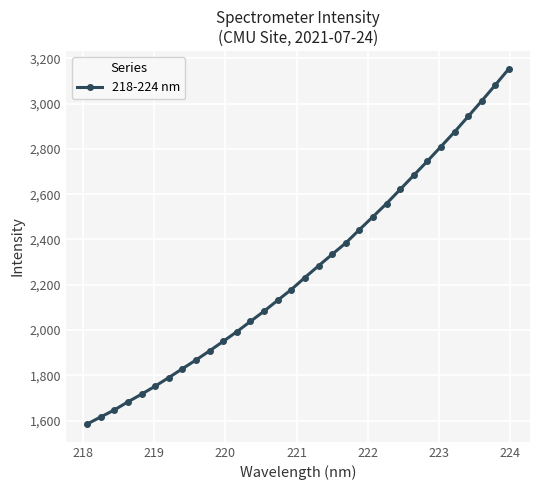

What is the difference between the maximum and minimum values?

1569.6